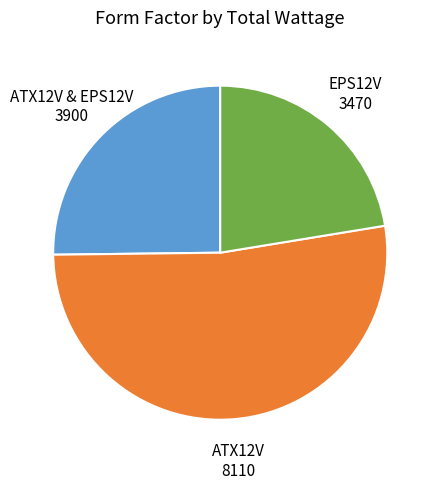

What is the majority slice?

ATX12V